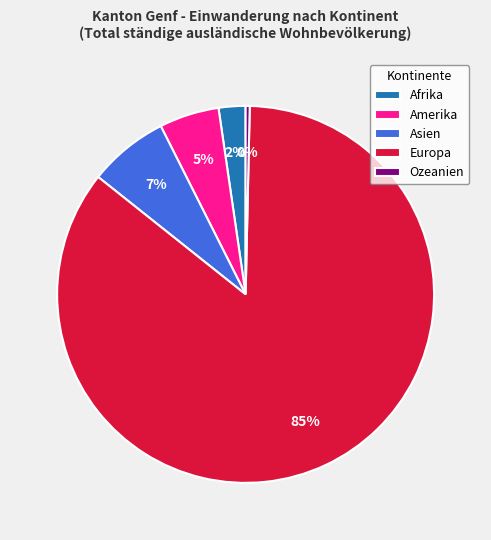

What percentage is the Amerika slice, to the nearest percent?

5%